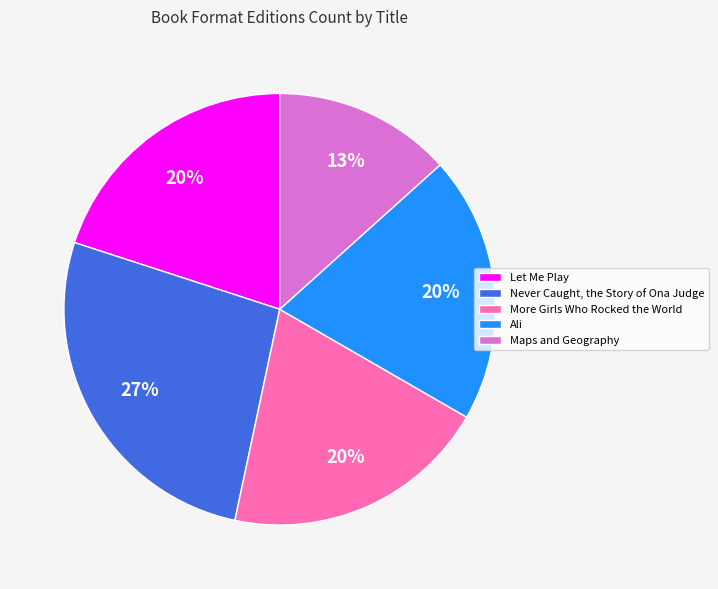

Is Maps and Geography the majority of the pie?

No